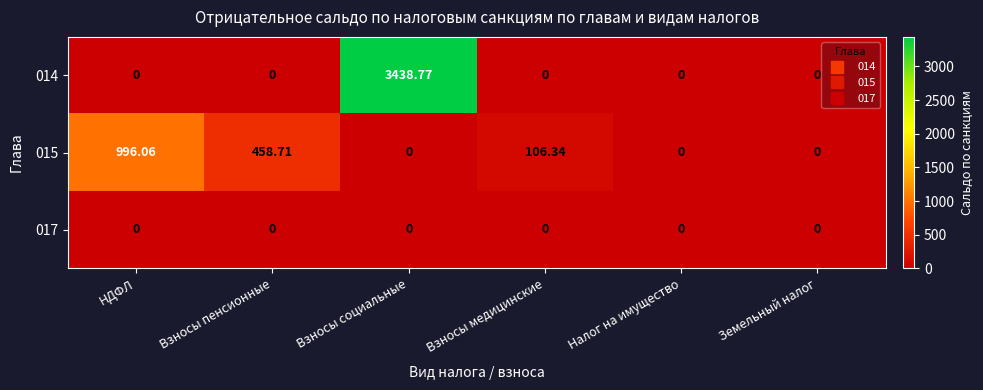

Where does the 015 series first go above 106?

НДФЛ